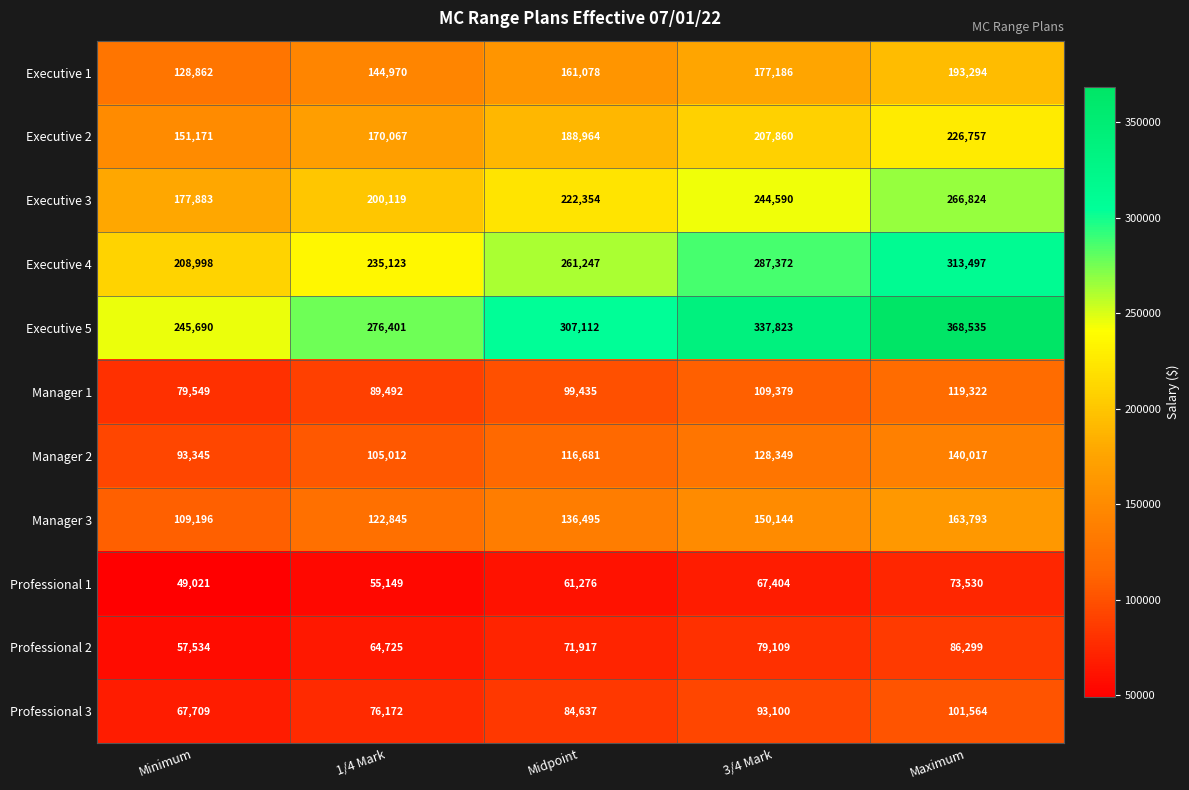

At which category is the sum across all series the highest?

Maximum